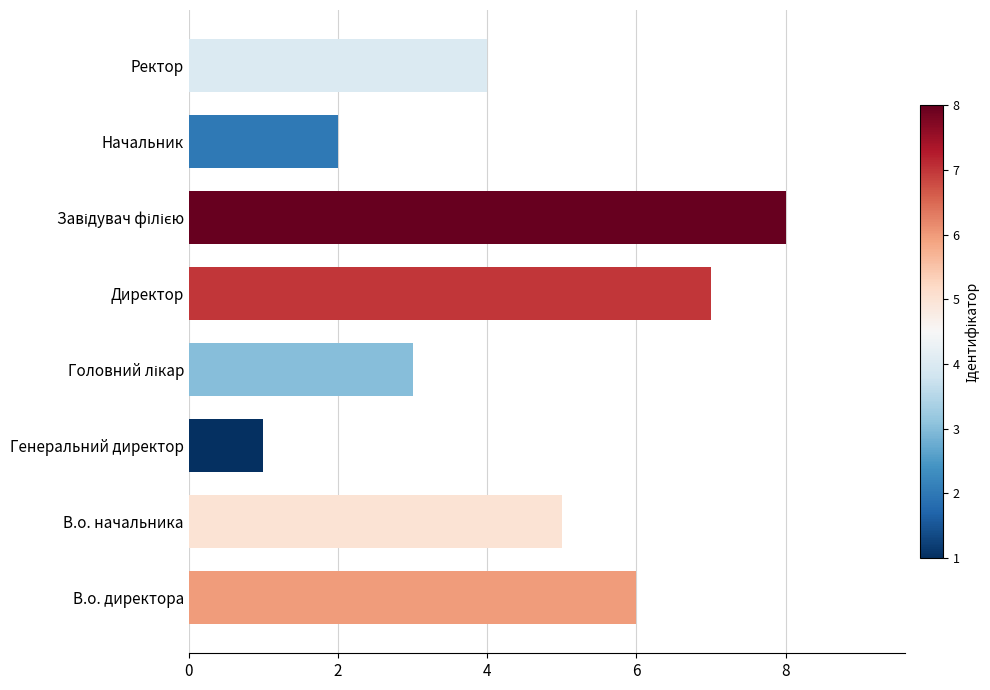

At which label is the value closest to 4?

Ректор